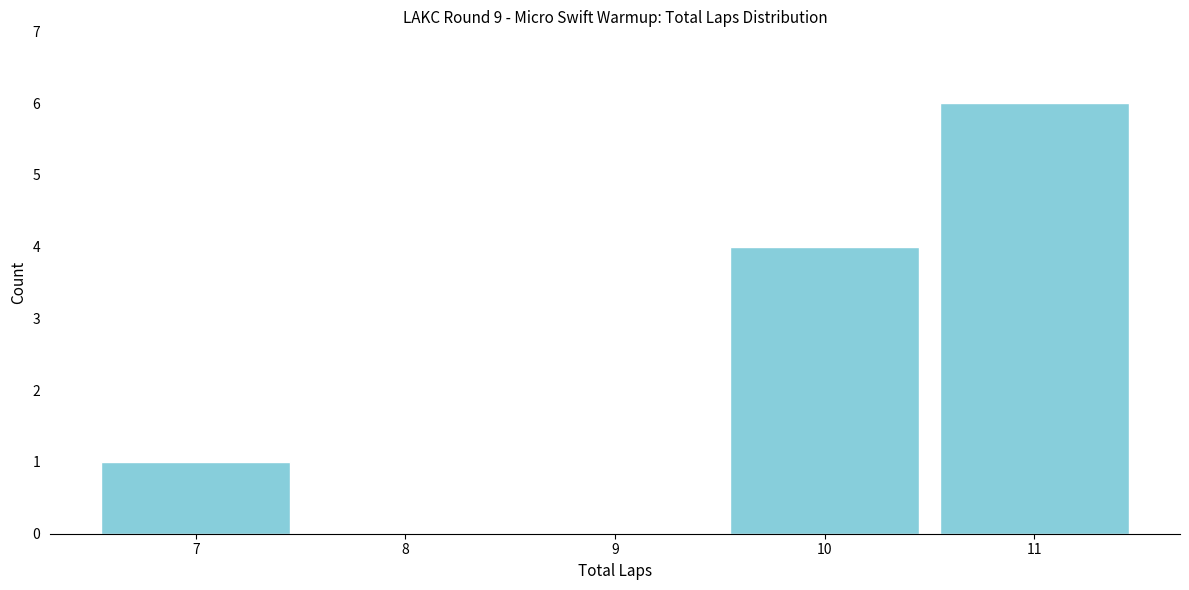

Reading left to right, transcribe this chart: for each bar, give the range it covers on the x-axis and its height. The values are not printed on the chart, so give them approximately, as read against the axis.

6.5 to 7.5: 1
7.5 to 8.5: 0
8.5 to 9.5: 0
9.5 to 10.5: 4
10.5 to 11.5: 6